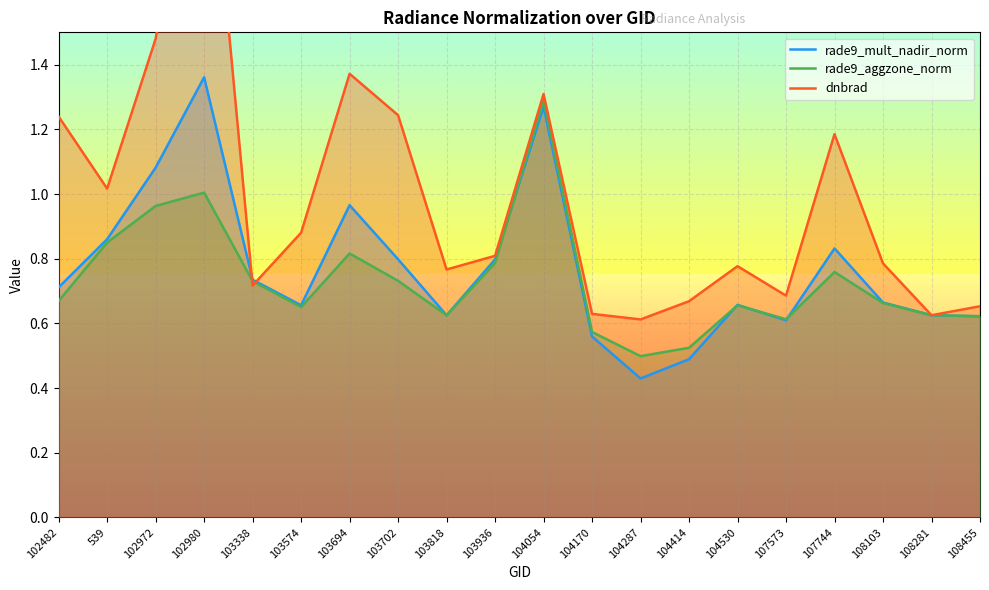

Which series ends up on top after the final intersection of dnbrad and rade9_aggzone_norm?

dnbrad